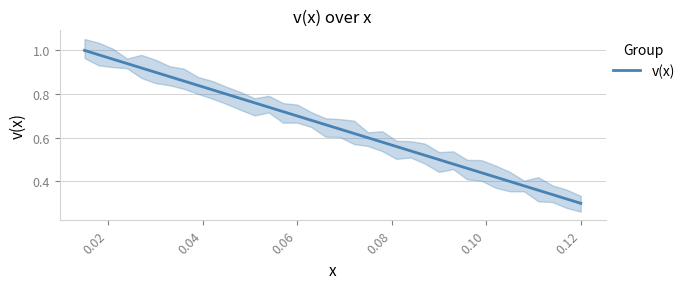

The chart shows a value of 1.3 at 9. True or false?

False